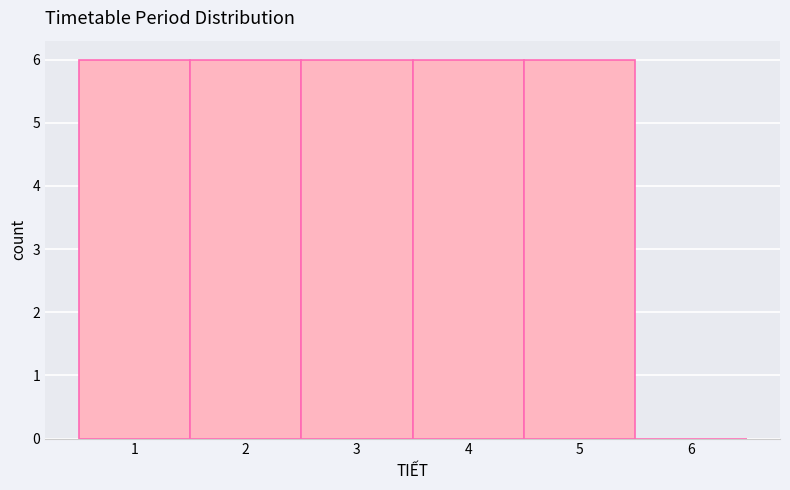

Reading left to right, transcribe this chart: for each bar, give the range it covers on the x-axis and its height. The values are not printed on the chart, so give them approximately, as read against the axis.

0.5 to 1.5: 6
1.5 to 2.5: 6
2.5 to 3.5: 6
3.5 to 4.5: 6
4.5 to 5.5: 6
5.5 to 6.5: 0